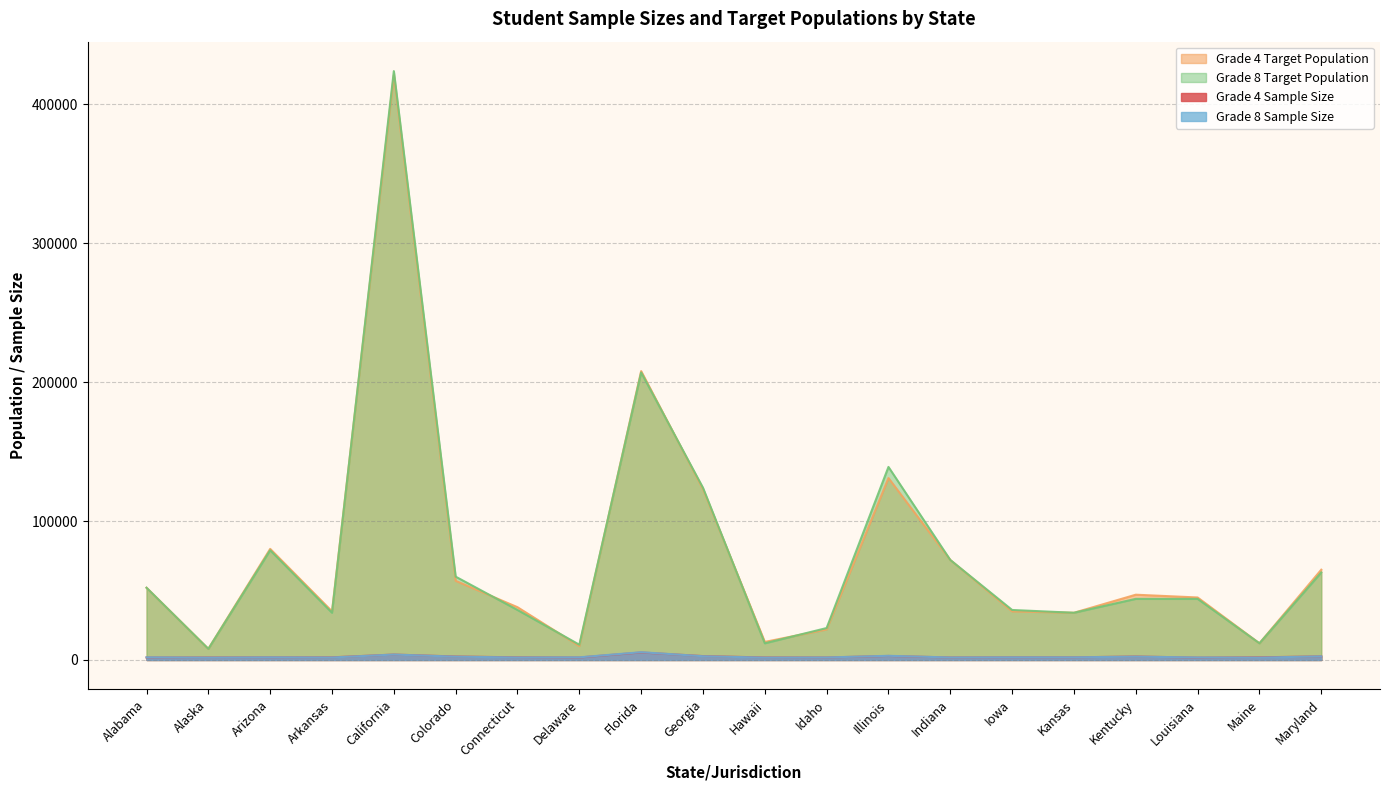

What is the lowest value of the Grade 4 Target Population series?

8000